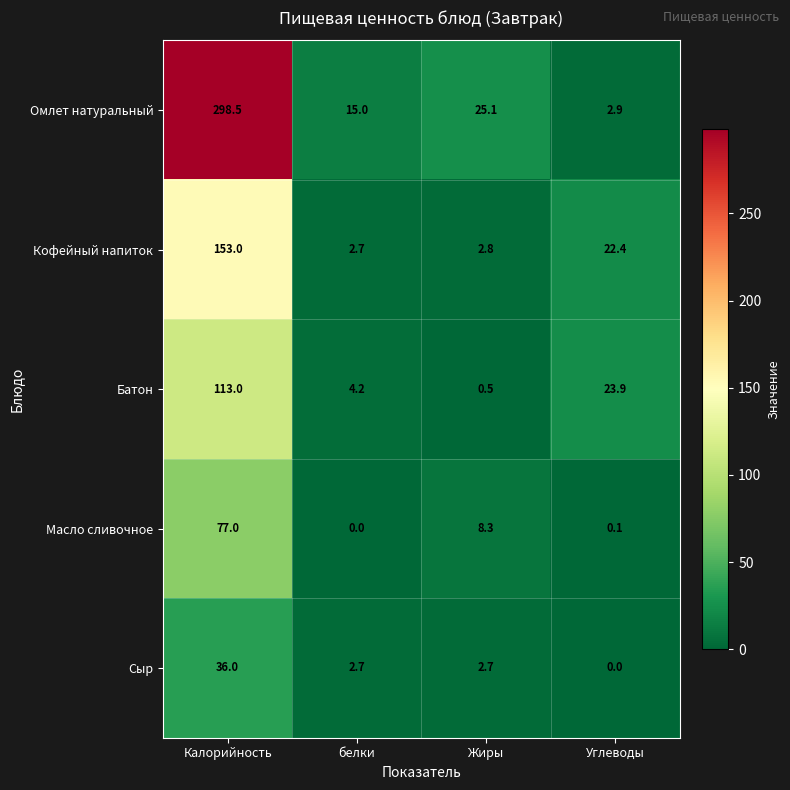

At which category is the sum across all series the highest?

Калорийность